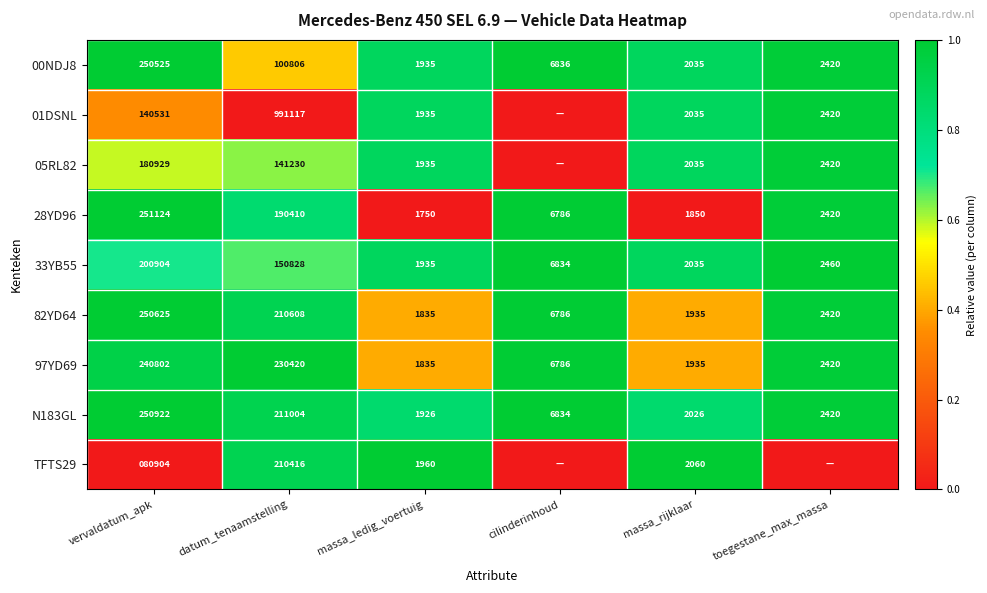

What is the total value across all series at massa_rijklaar?

17946